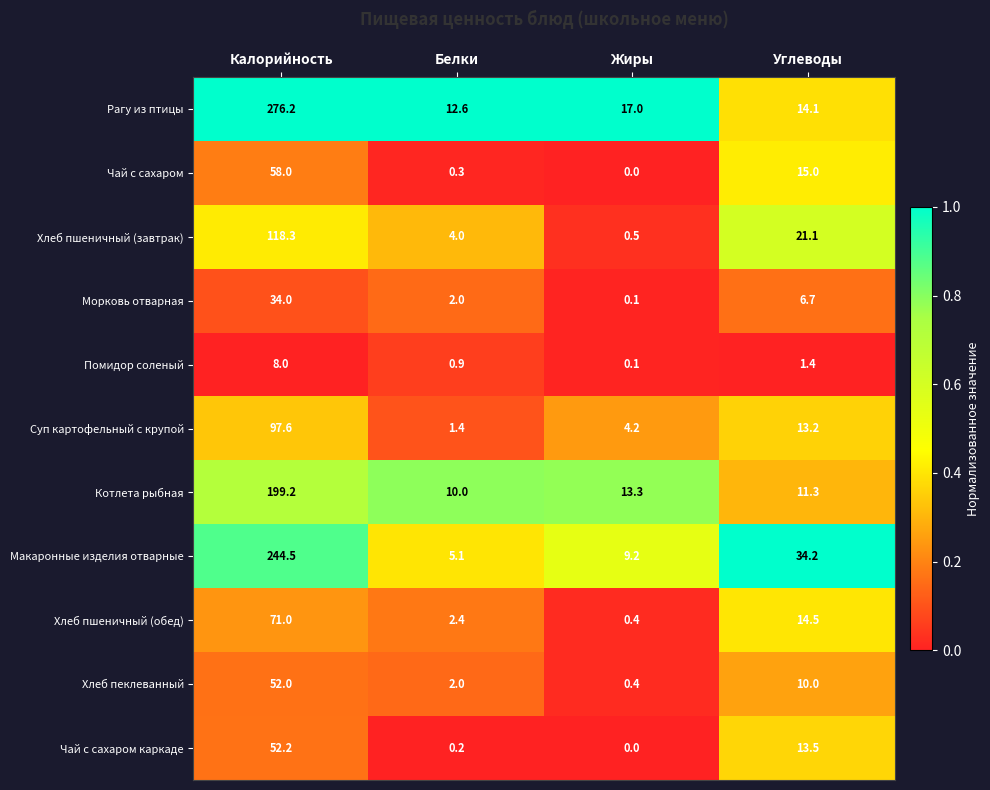

True or false: Чай с сахаром каркаде has a value of 13.5 at Углеводы.

True